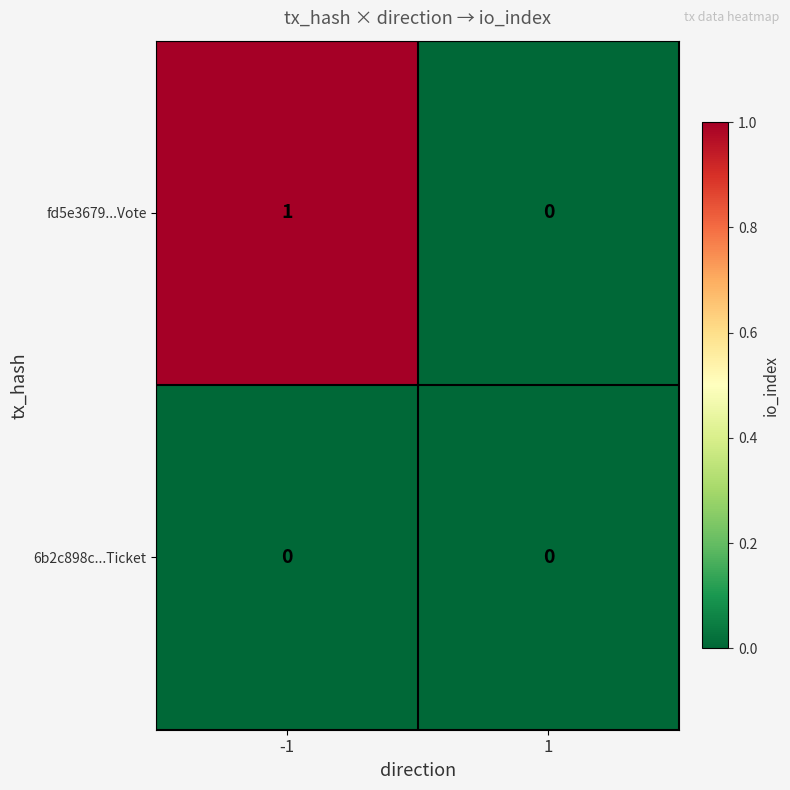

Which series has the largest range (max minus min)?

fd5e3679...Vote